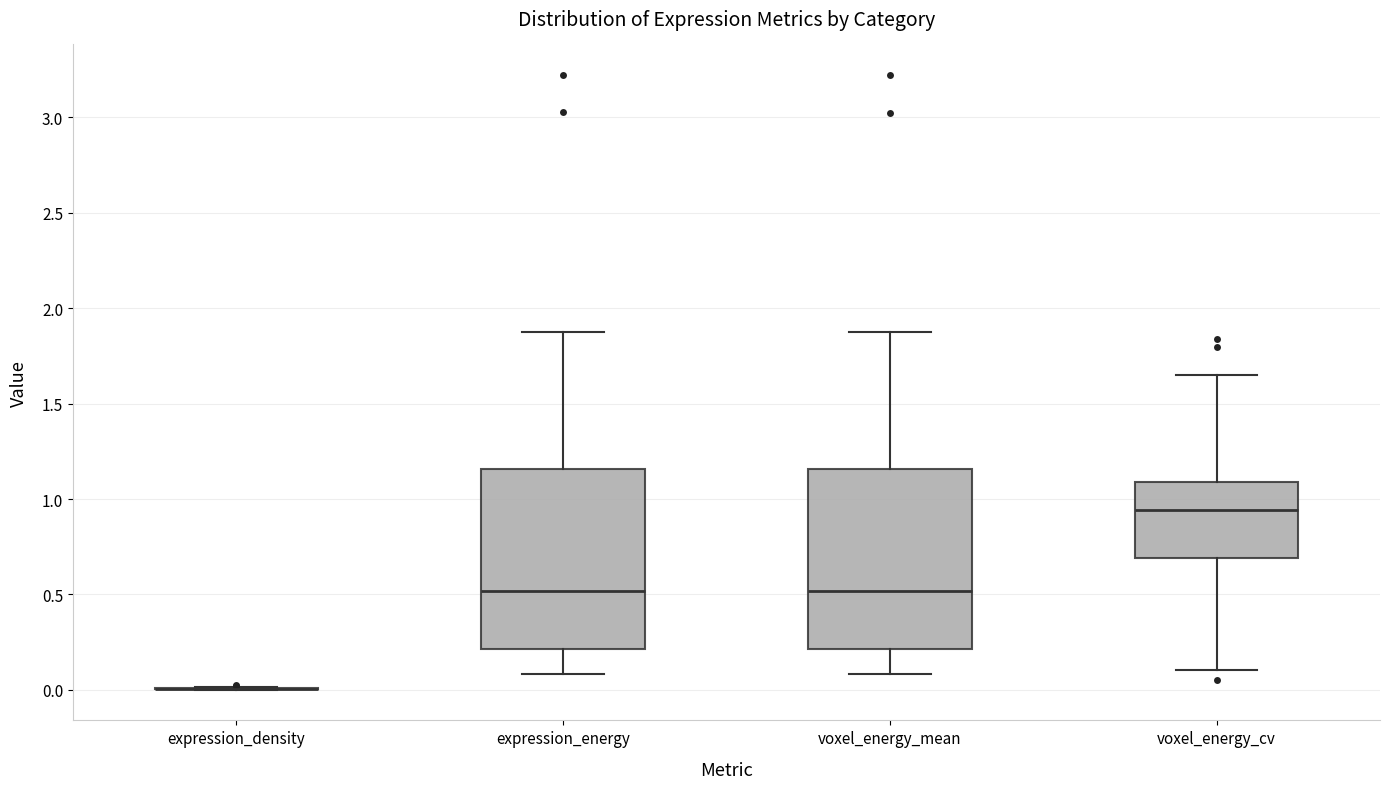

Reading left to right, transcribe this box plot: for each box, give where its median line is, the range the box spans, and where its two whiskers end, as read against the y-axis. The values are not printed on the chart, so give them approximately, as read against the axis.

expression_density: box collapsed to a line at 0.00, whiskers 0.00 to 0.00
expression_energy: median 0.50, box 0.20 to 1.15, whiskers 0.10 to 1.90
voxel_energy_mean: median 0.50, box 0.20 to 1.15, whiskers 0.10 to 1.90
voxel_energy_cv: median 0.95, box 0.70 to 1.10, whiskers 0.10 to 1.65